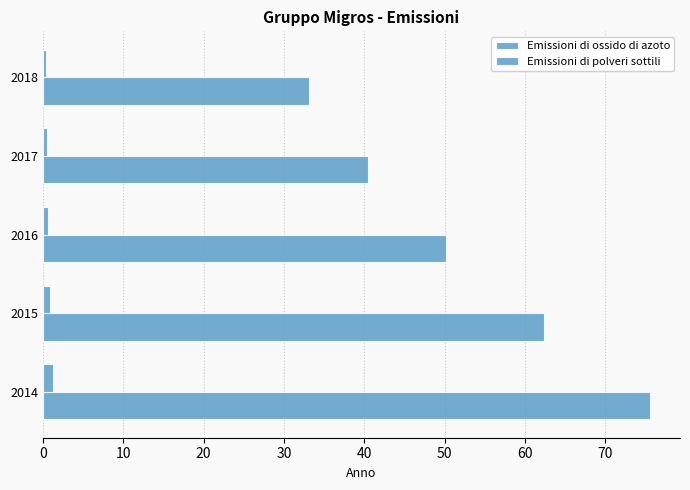

What is the value of the Emissioni di polveri sottili bar at the 2nd from the left?

0.9